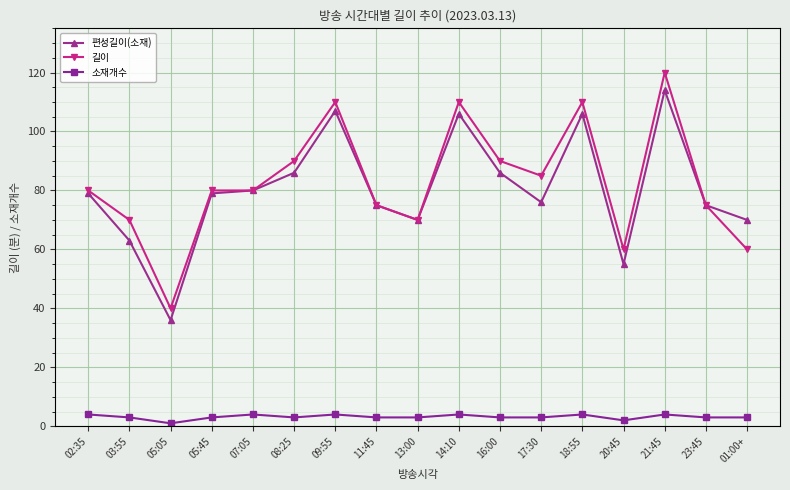

What is the label of the 8th point from the left?

11:45